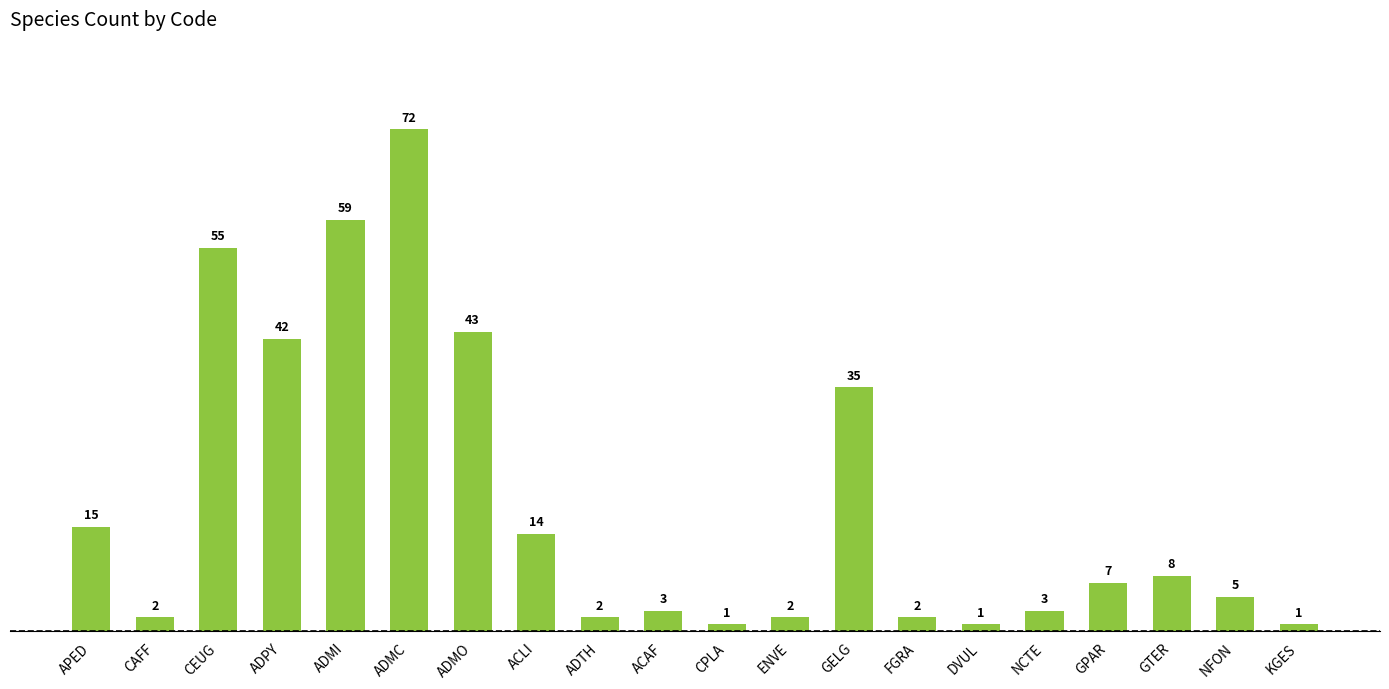

How many categories are shown in the chart?

20